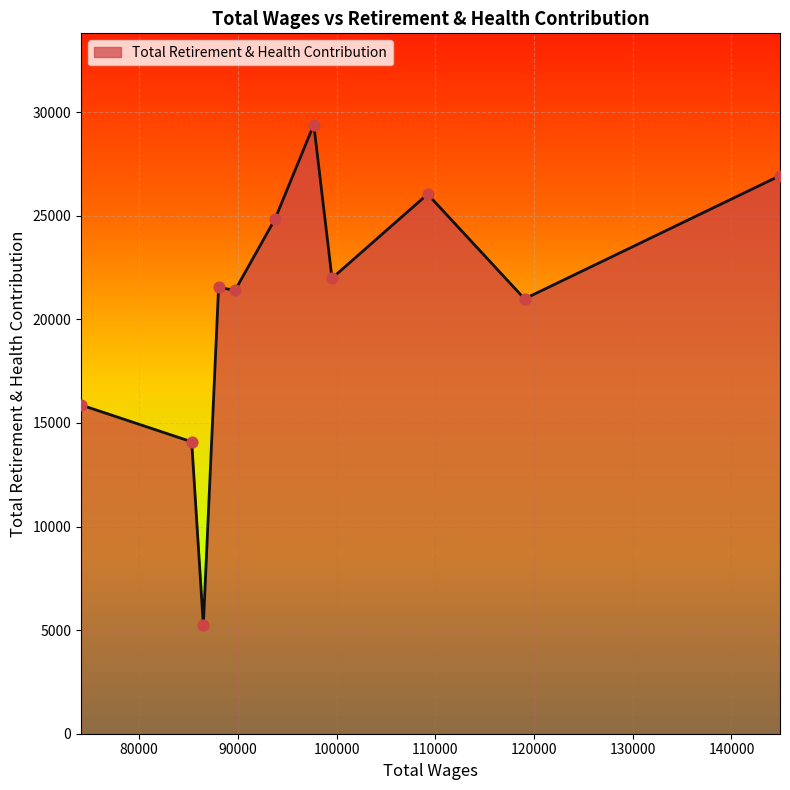

What is the minimum value shown in the chart?

5238